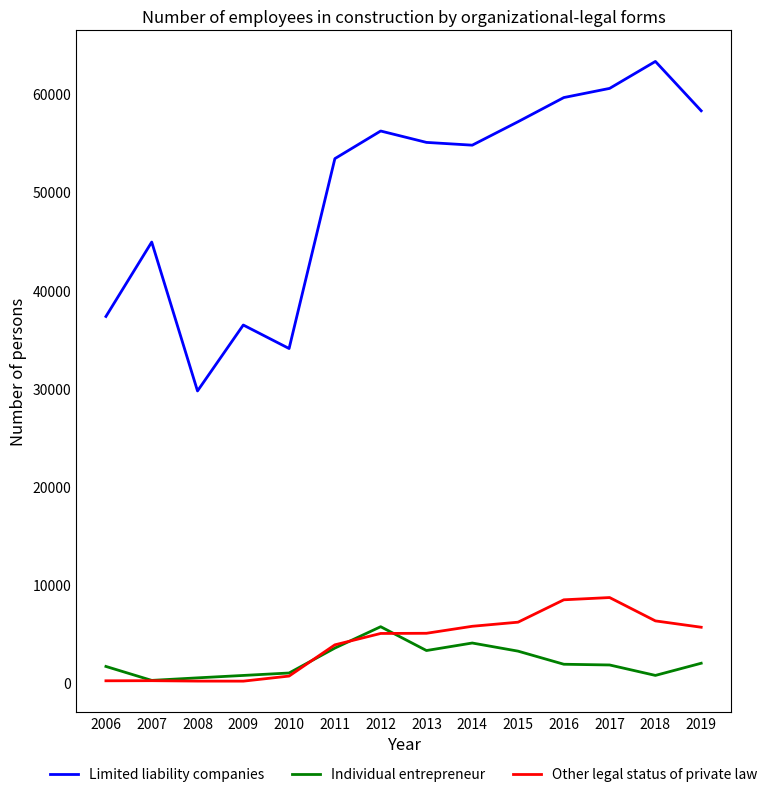

What are all the series names shown in the legend?

Limited liability companies, Individual entrepreneur, Other legal status of private law